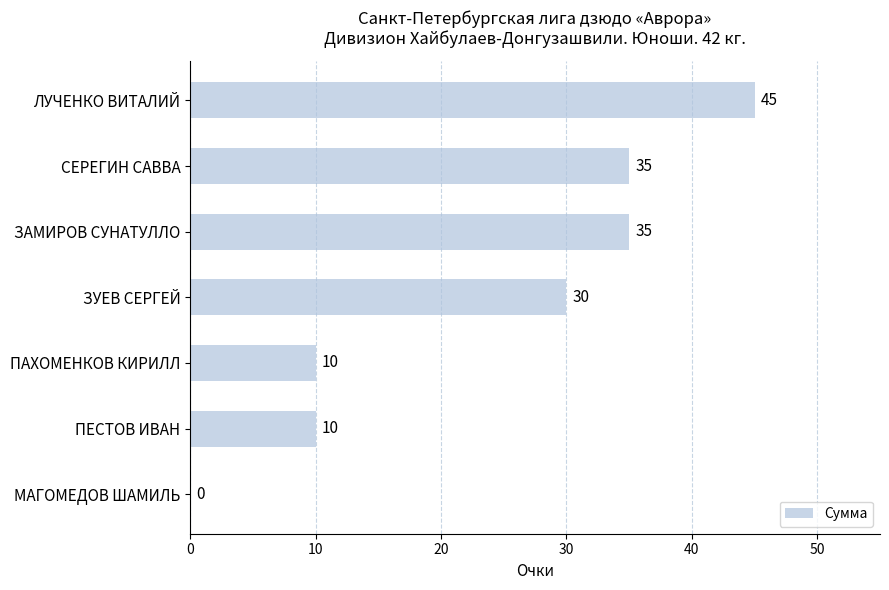

Where is the data nearest to the value 22?

ЗУЕВ СЕРГЕЙ